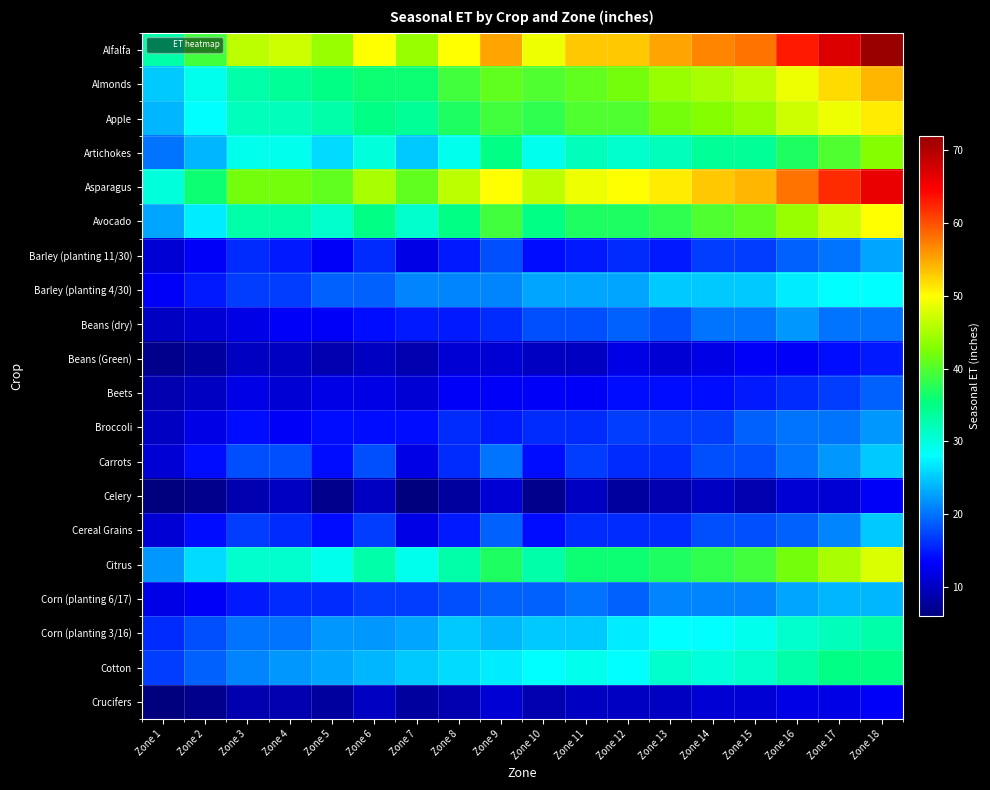

What is the smallest value displayed?

6